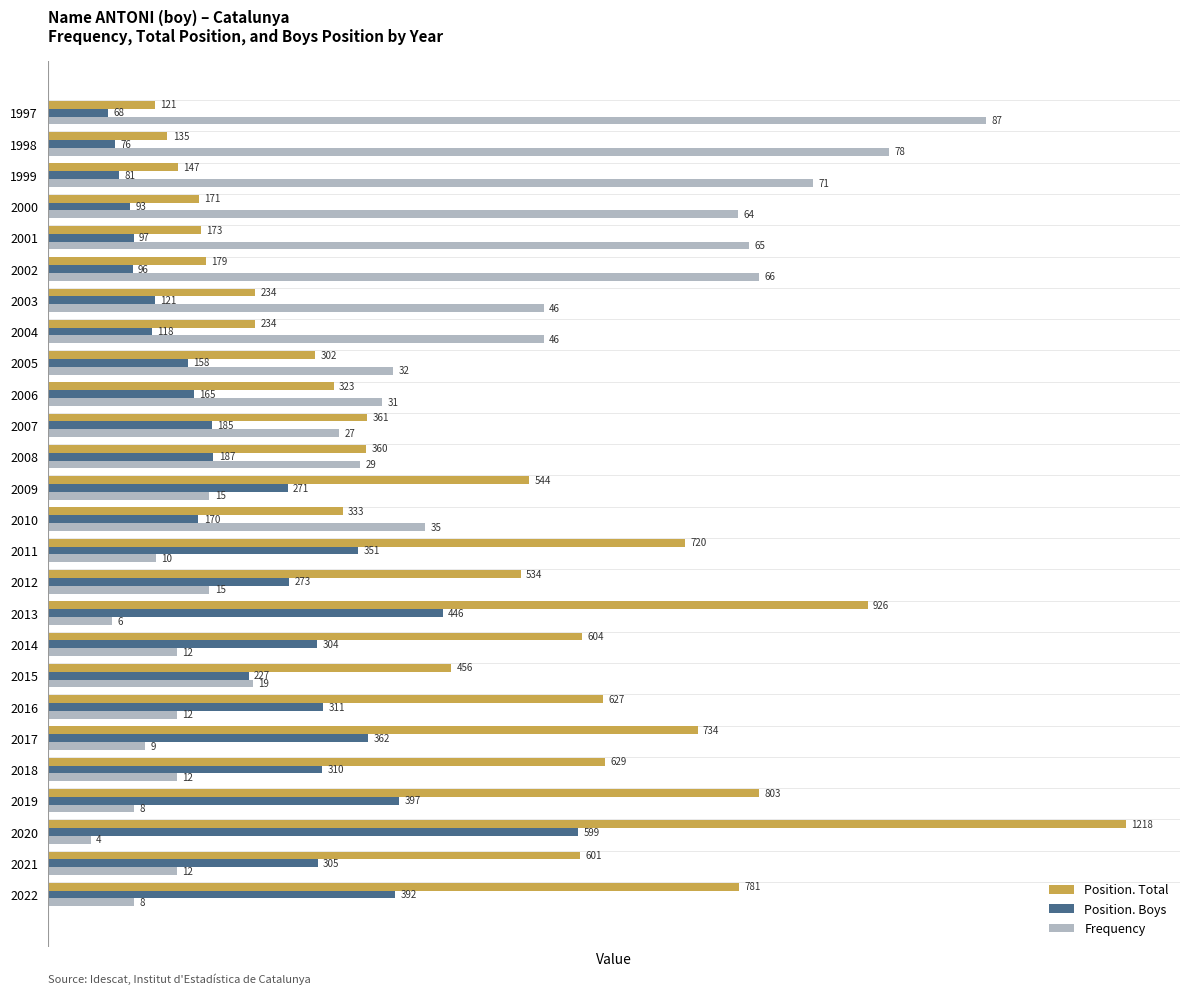

What are all the series names shown in the legend?

Position. Total, Position. Boys, Frequency